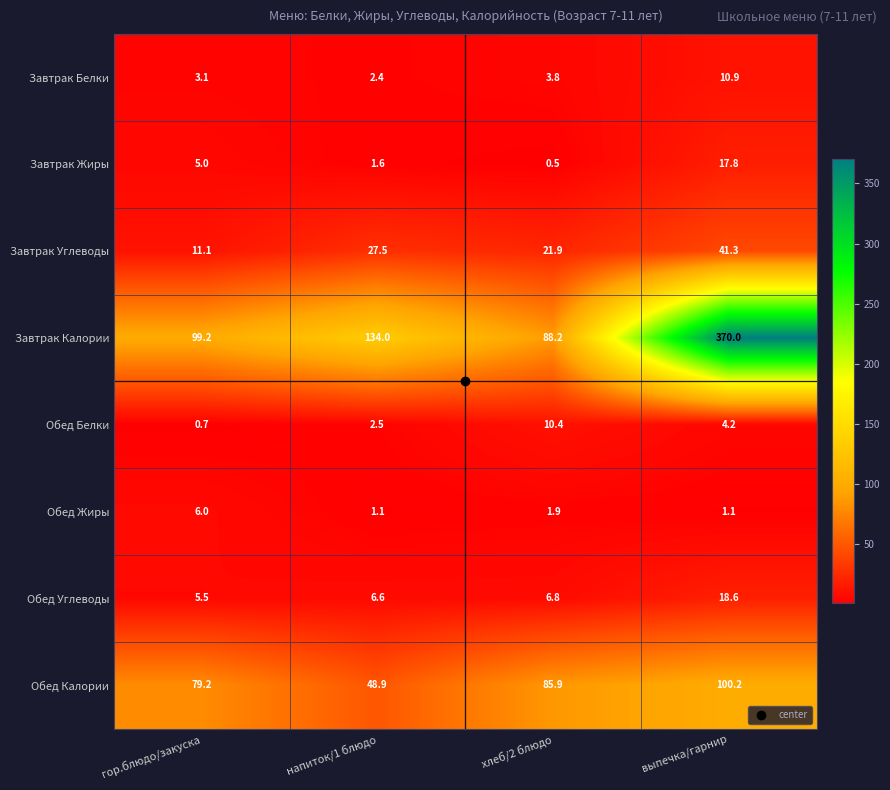

True or false: Обед Белки has a value of 2.5 at напиток/1 блюдо.

True